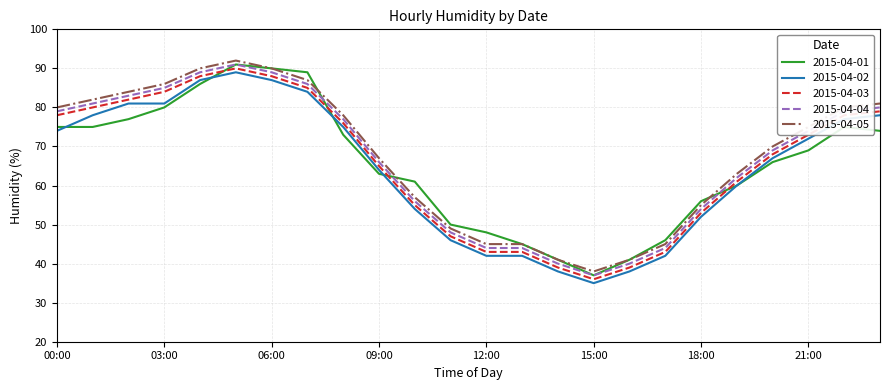

True or false: 2015-04-04 and 2015-04-05 intersect in this chart.

False